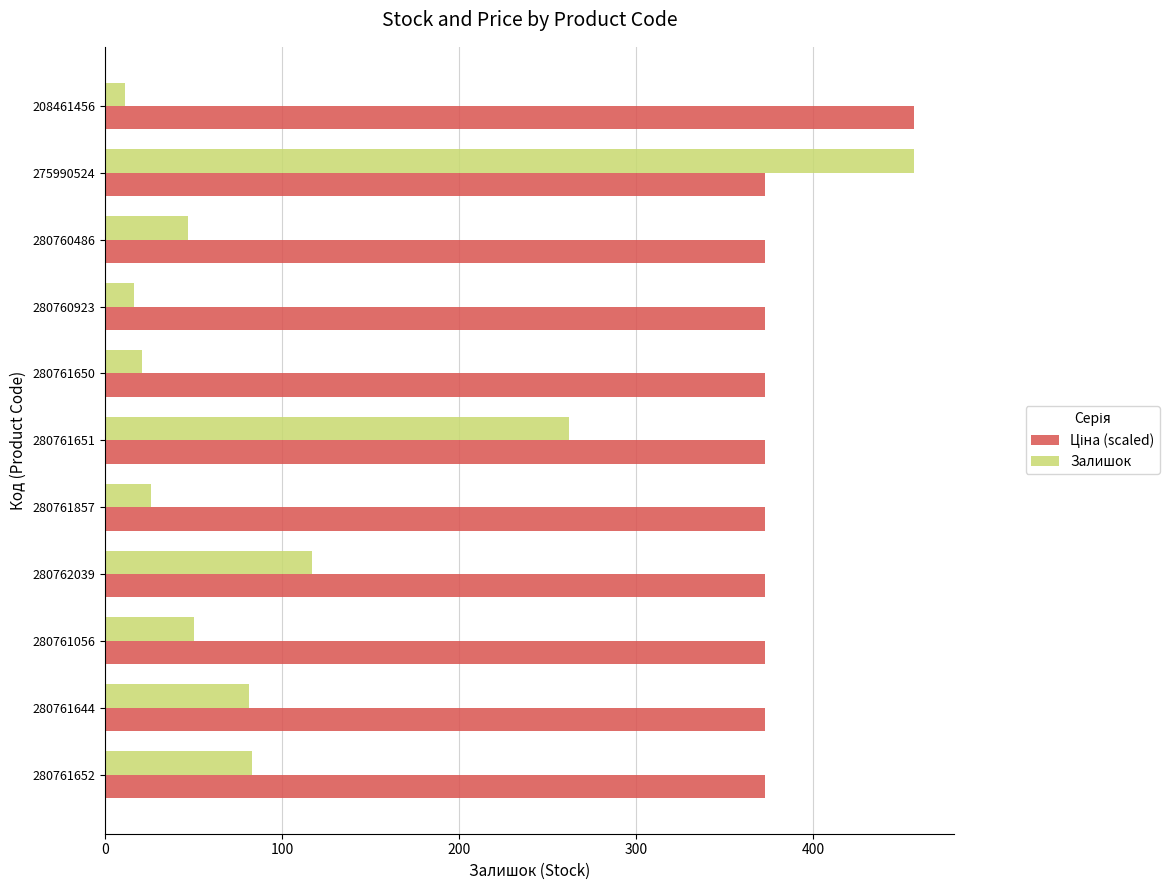

At which category is the sum across all series the highest?

275990524